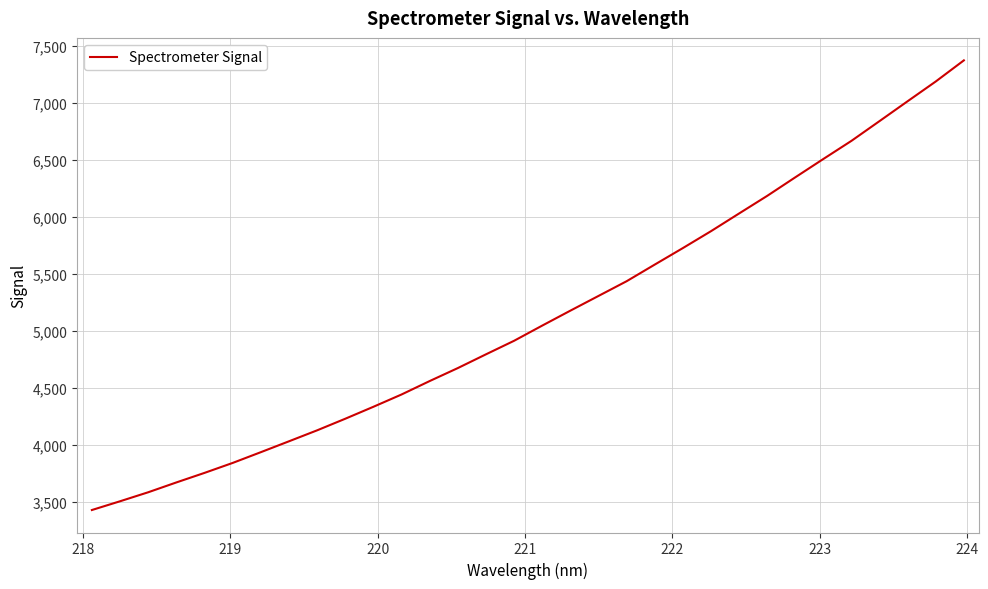

What is the difference between the maximum and minimum values?

3946.5